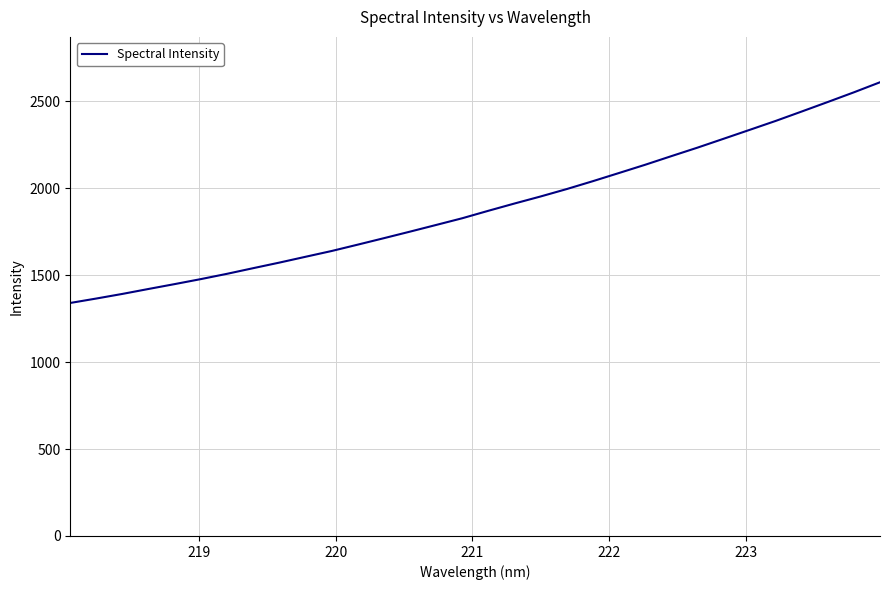

What is the greatest value displayed?

2609.8